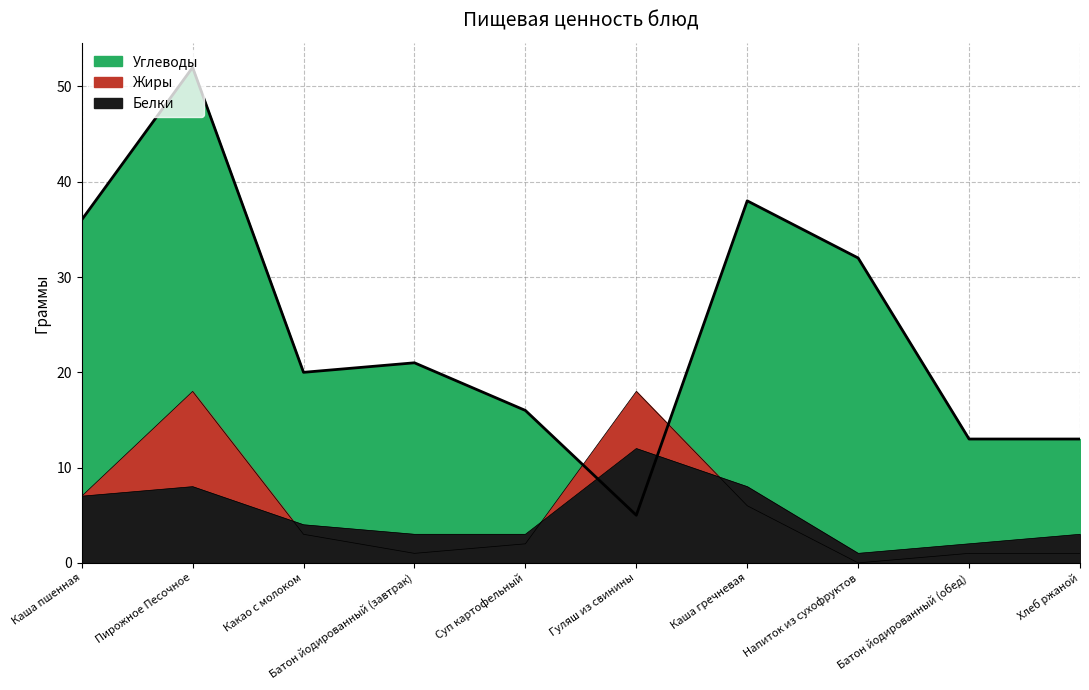

Reading left to right, transcribe all the data shown in this chart.

Белки: 7	8	4	3	3	12	8	1	2	3
Жиры: 7	18	3	1	2	18	6	0	1	1
Углеводы: 36	52	20	21	16	5	38	32	13	13